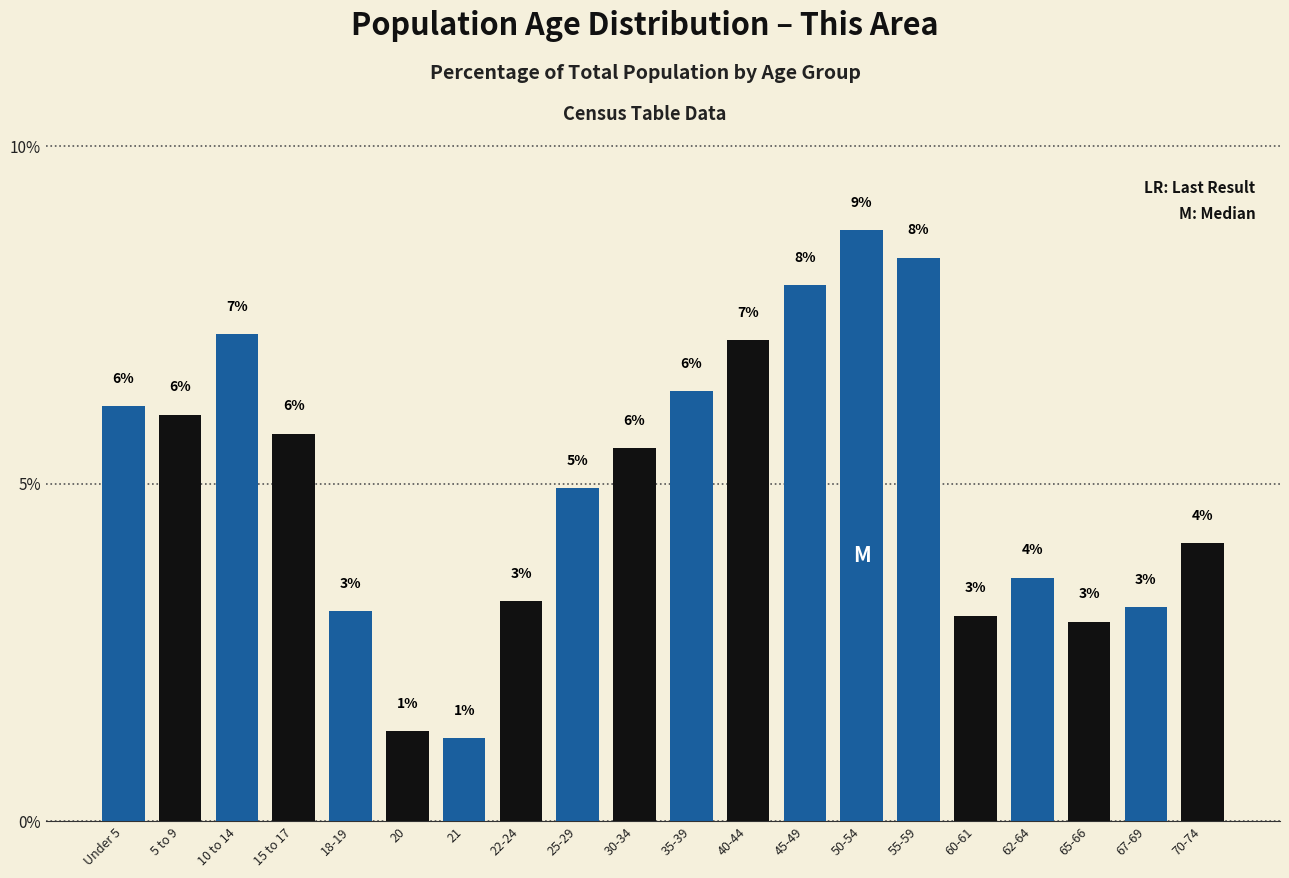

True or false: the data shows 2.8 at 10 to 14.

False